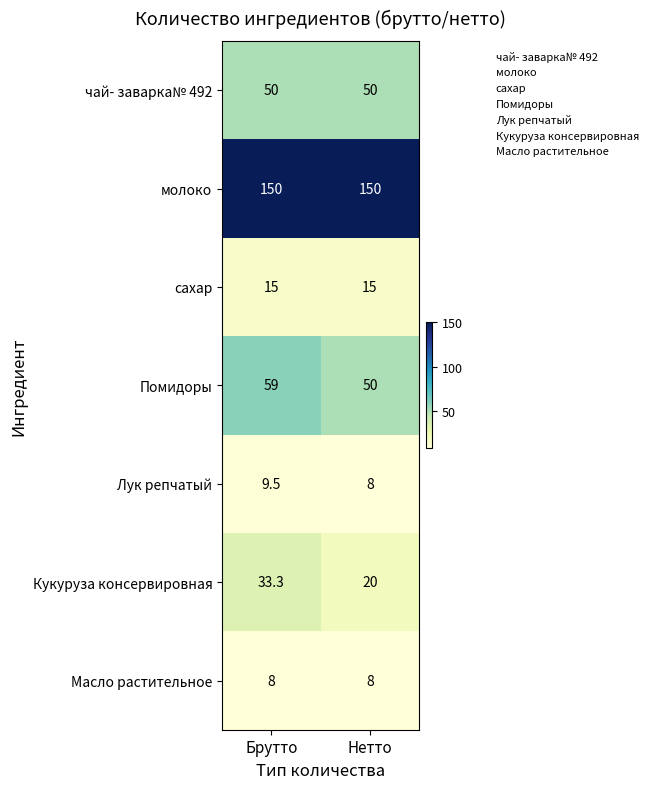

What is the average value of the молоко series?

150.0